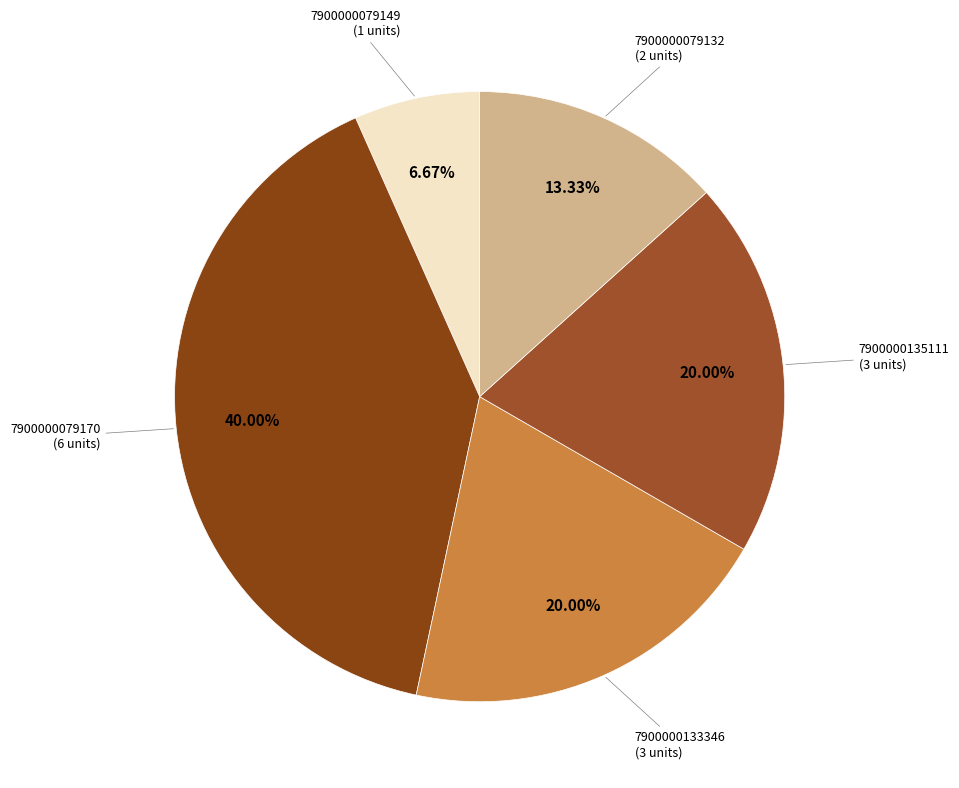

Is there any slice that represents more than half of the pie?

No